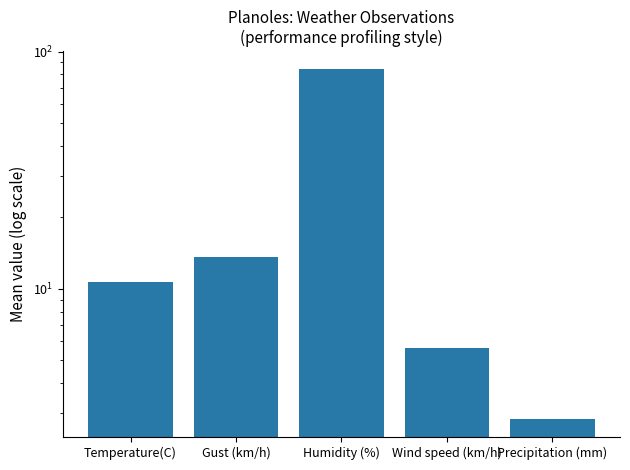

Reading left to right, extract all data points from this chart.

10.6	13.6	84.6	5.6	2.8